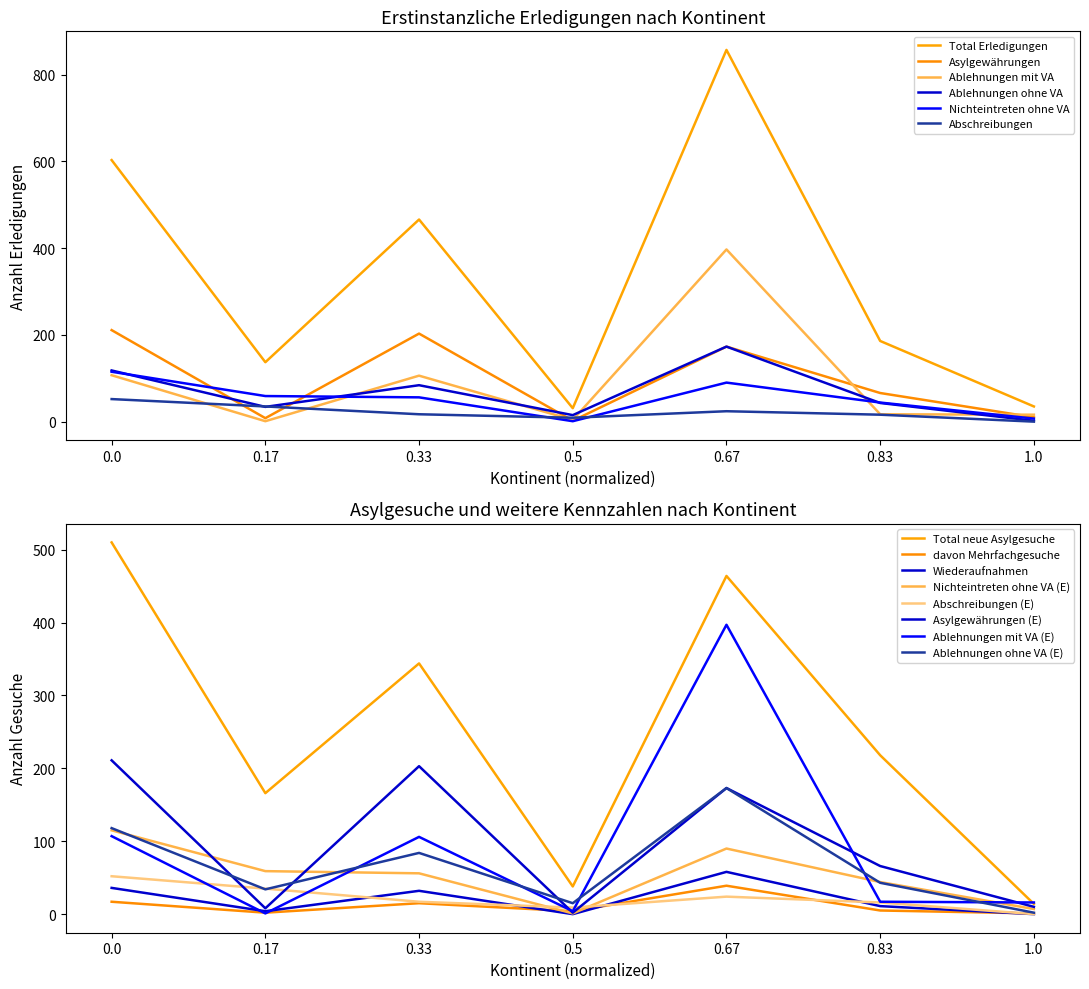

Which series changed the most between 0.17 and 1.0?

Total Erledigungen